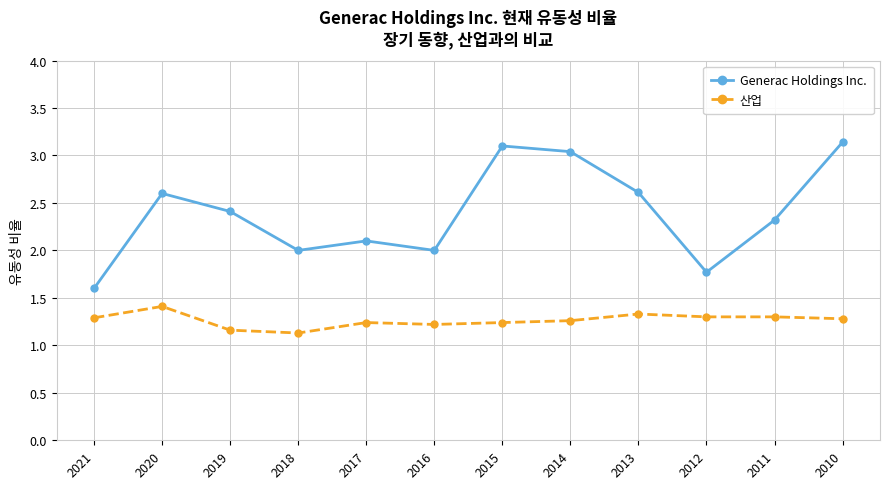

The Generac Holdings Inc. series shows 1.1 at 2012. True or false?

False